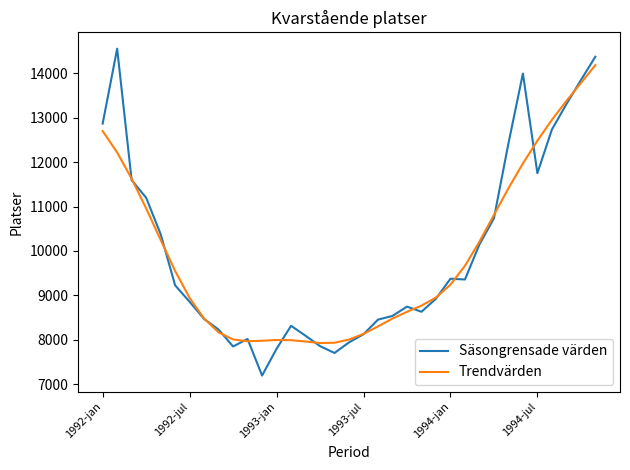

List the series in order of their peak value, lowest first.

Trendvärden, Säsongrensade värden